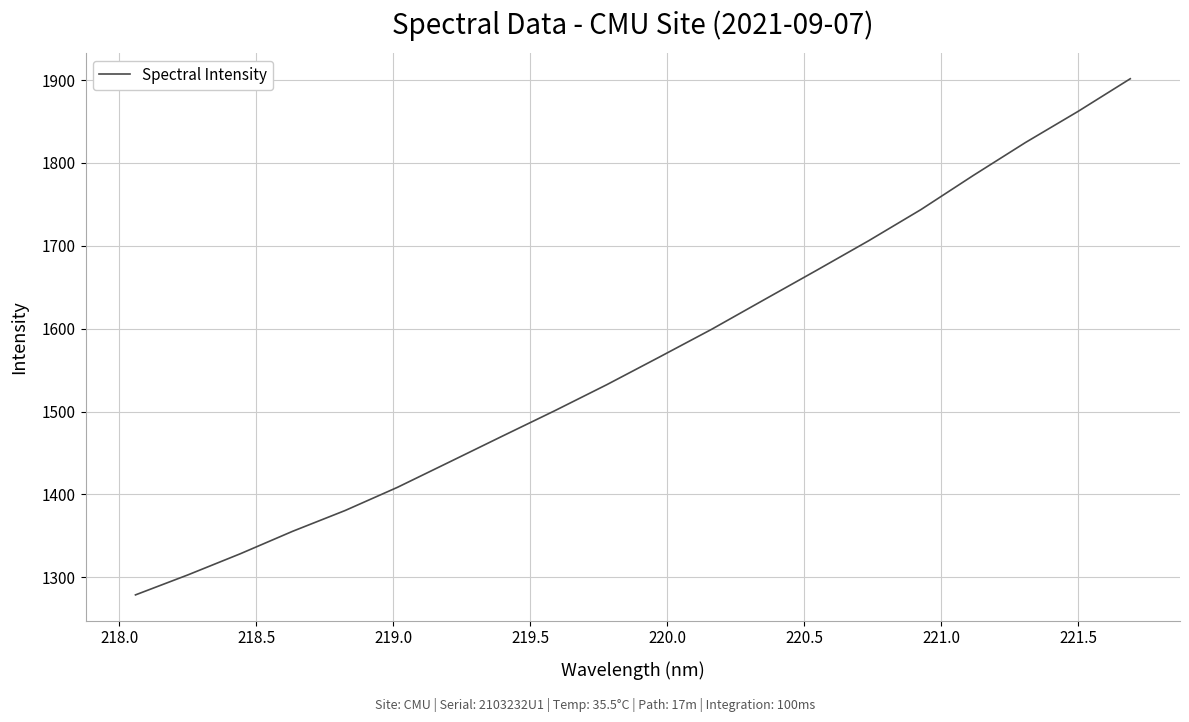

What is the difference between the maximum and minimum values?

622.9